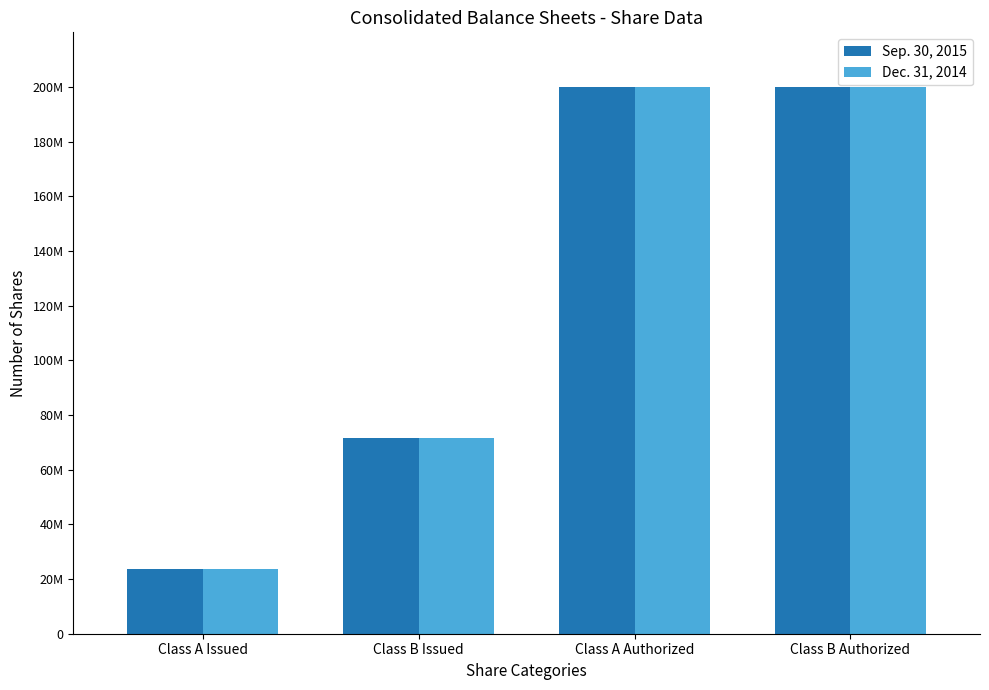

What is the total value across all series at Class B Issued?

143509476